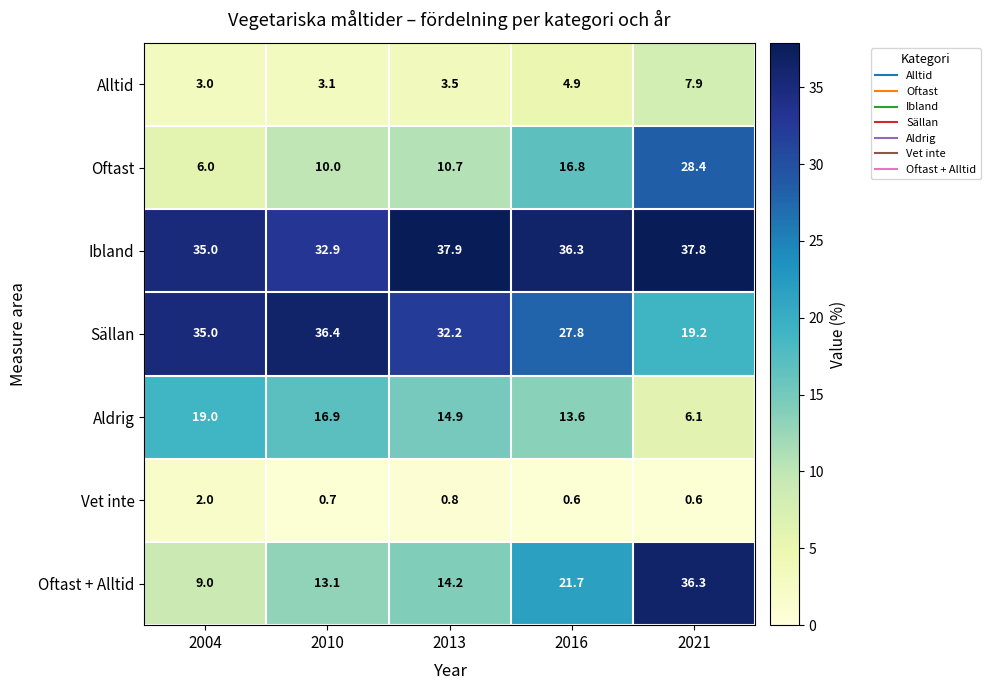

Which label corresponds to the largest value in the chart?

2013